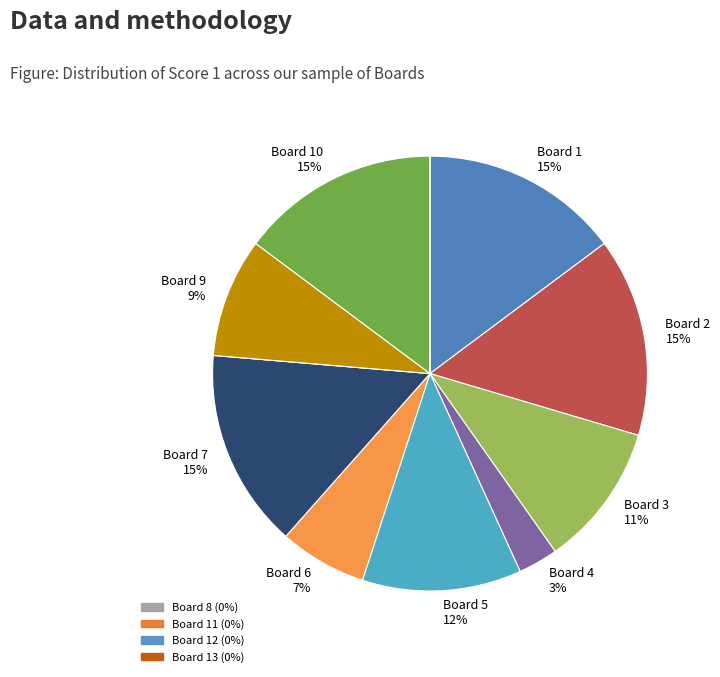

Which slice is the largest?

Board 1